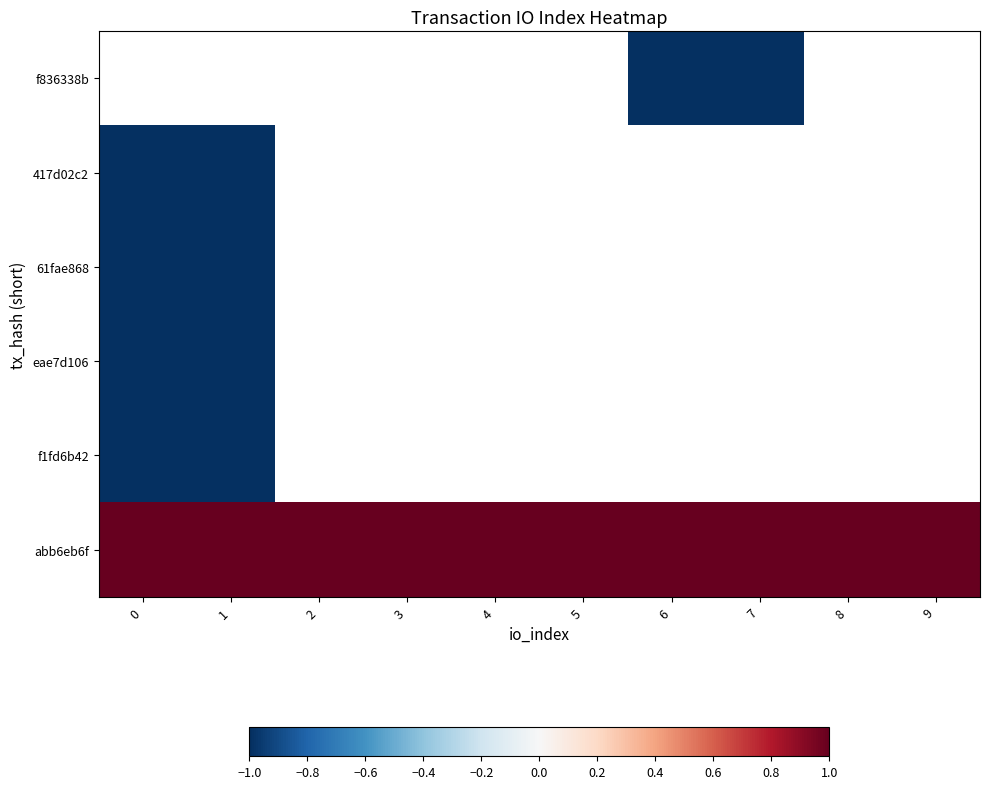

How many values in f836338b are below zero?

2